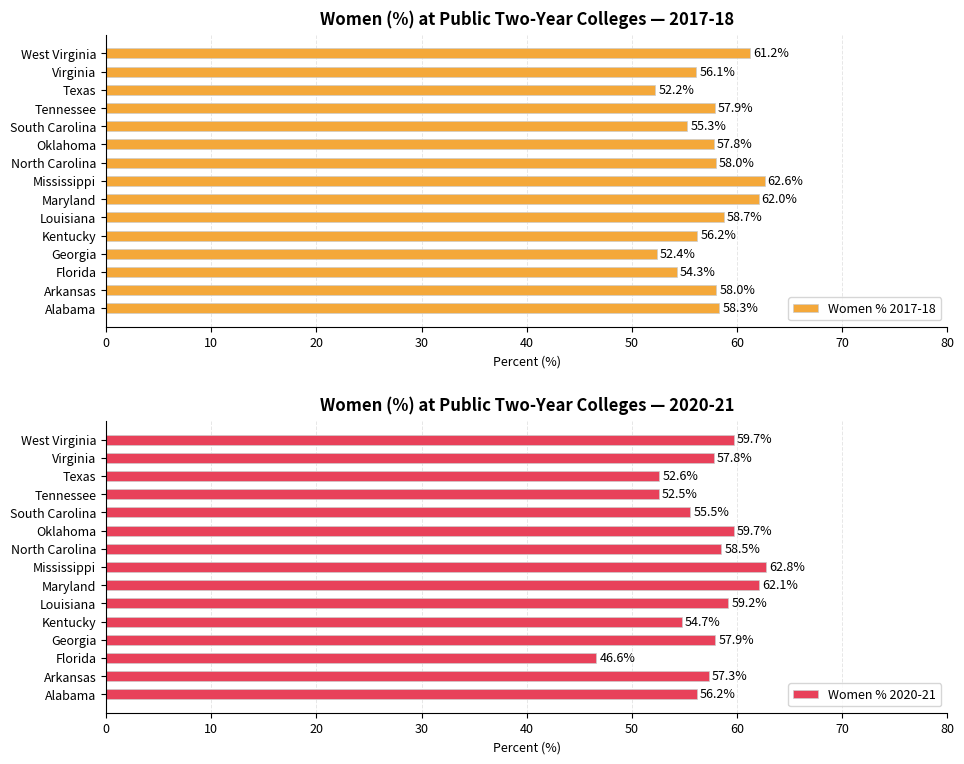

At which label is Women % 2017-18 closest to 57?

Kentucky